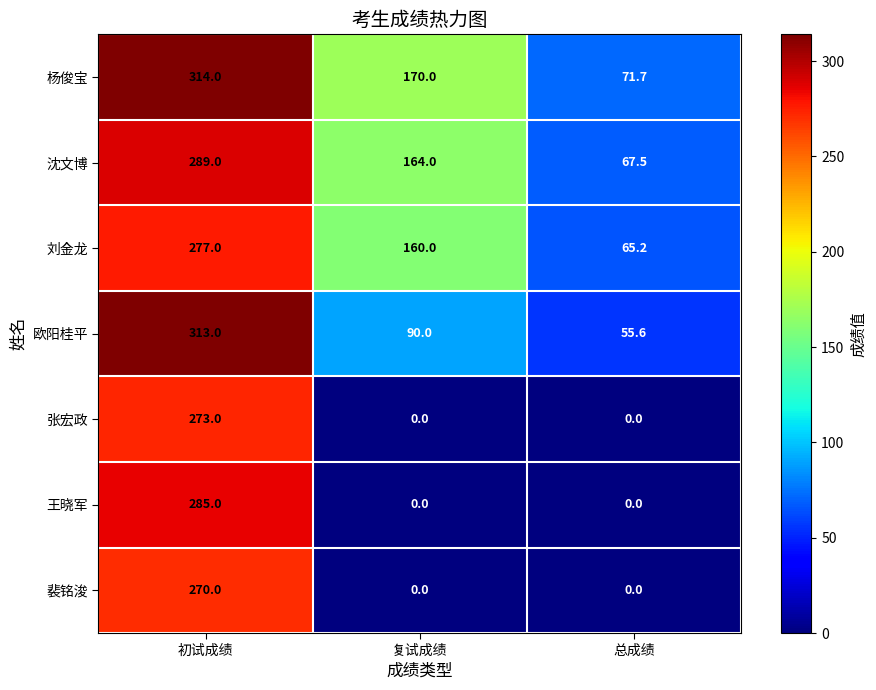

What is the difference between the highest and lowest values at 初试成绩?

44.0